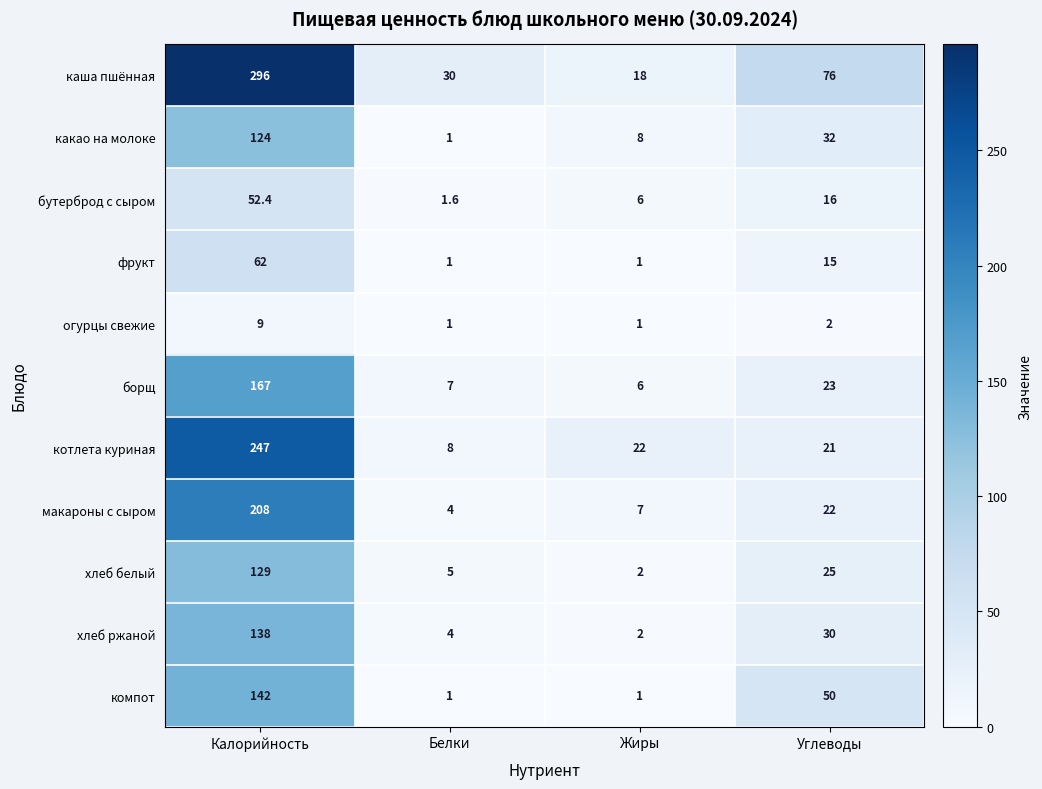

What is the spread (max minus min) of values at Жиры?

21.0